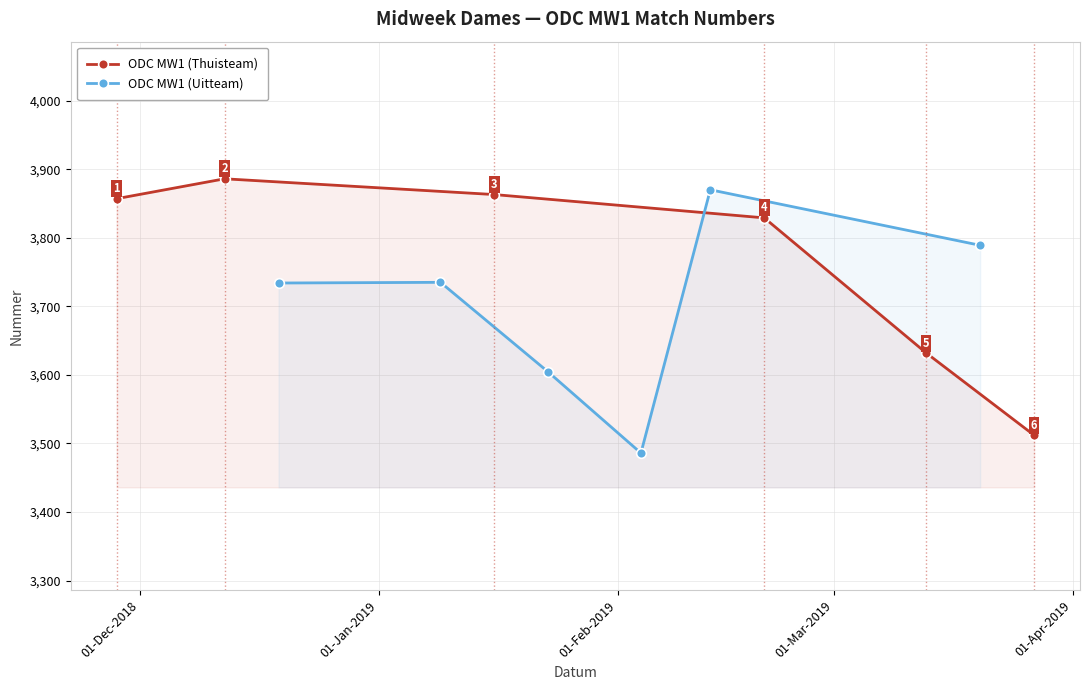

Rank the series by their maximum value, from highest to lowest.

ODC MW1 (Thuisteam), ODC MW1 (Uitteam)